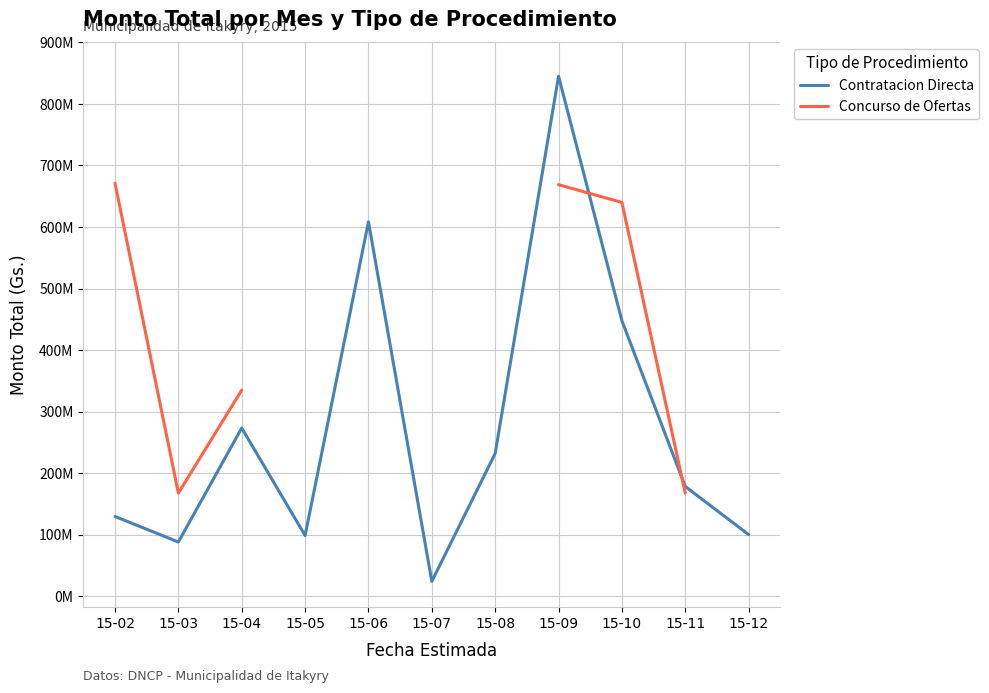

How many positive values does the Concurso de Ofertas series have?

7